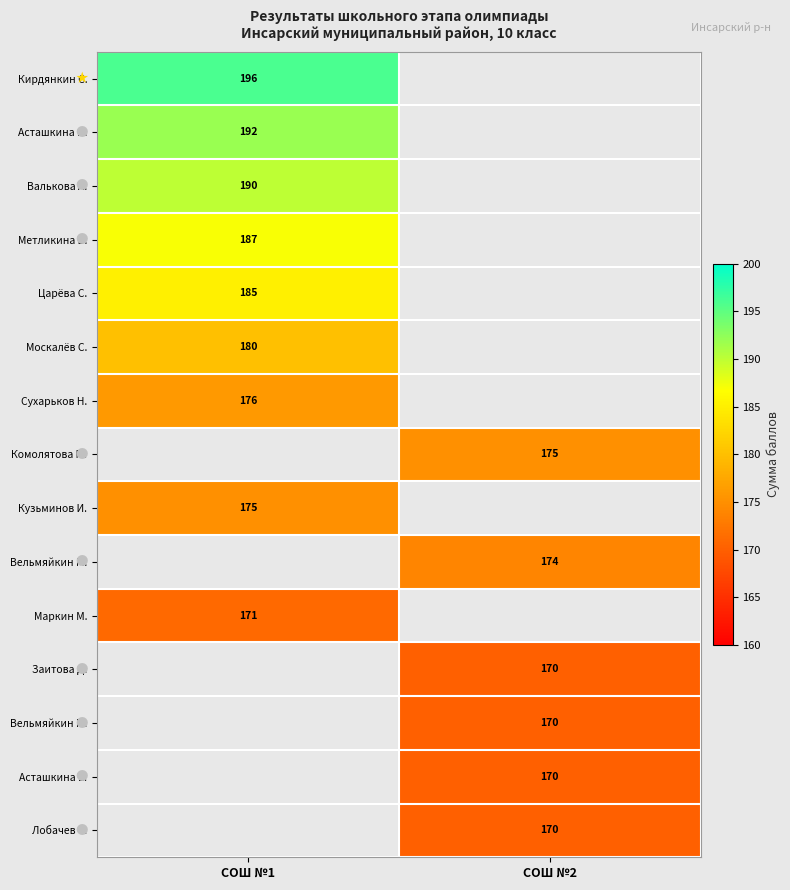

Between СОШ №2 and СОШ №1, which is larger?

СОШ №1